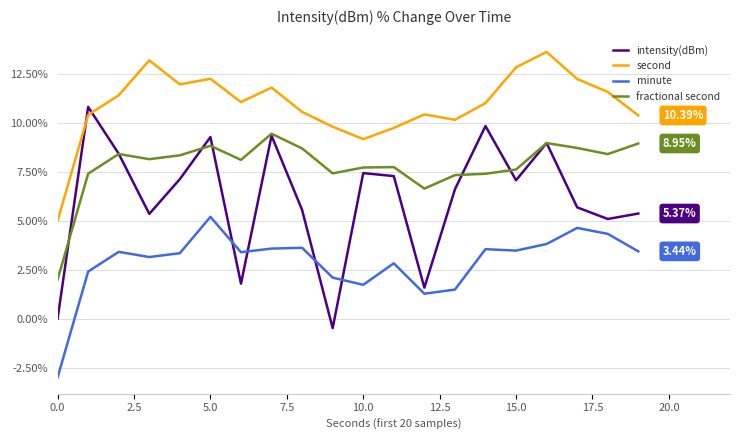

Rank the series by their maximum value, from highest to lowest.

second, intensity(dBm), fractional second, minute